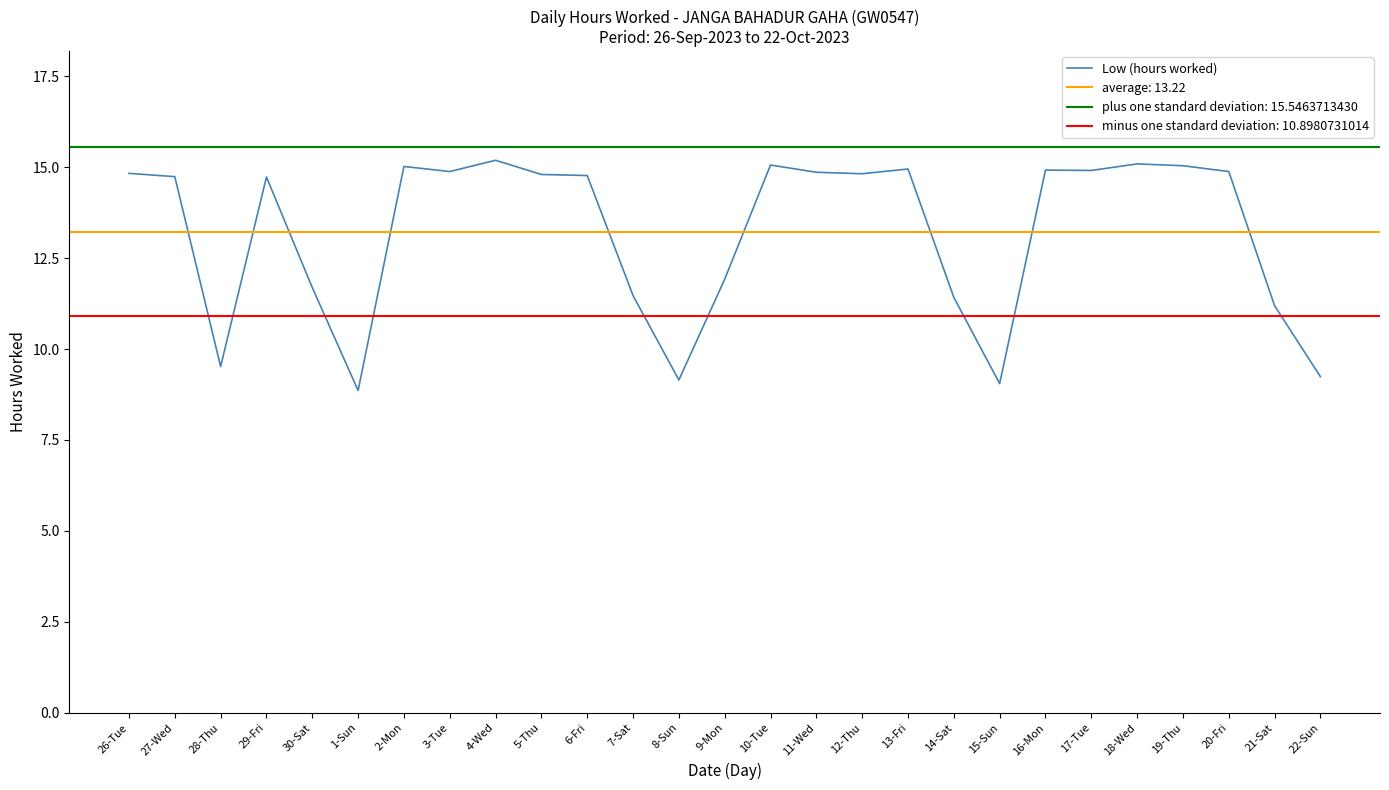

Reading left to right, extract all data points from this chart.

14.8	14.7	9.5	14.7	11.7	8.9	15.0	14.9	15.2	14.8	14.8	11.5	9.2	11.9	15.1	14.9	14.8	14.9	11.4	9.1	14.9	14.9	15.1	15.0	14.9	11.2	9.2